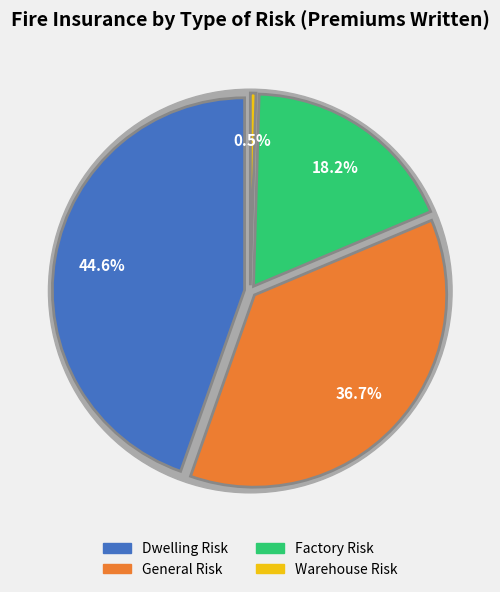

How many slices are in this pie chart?

4